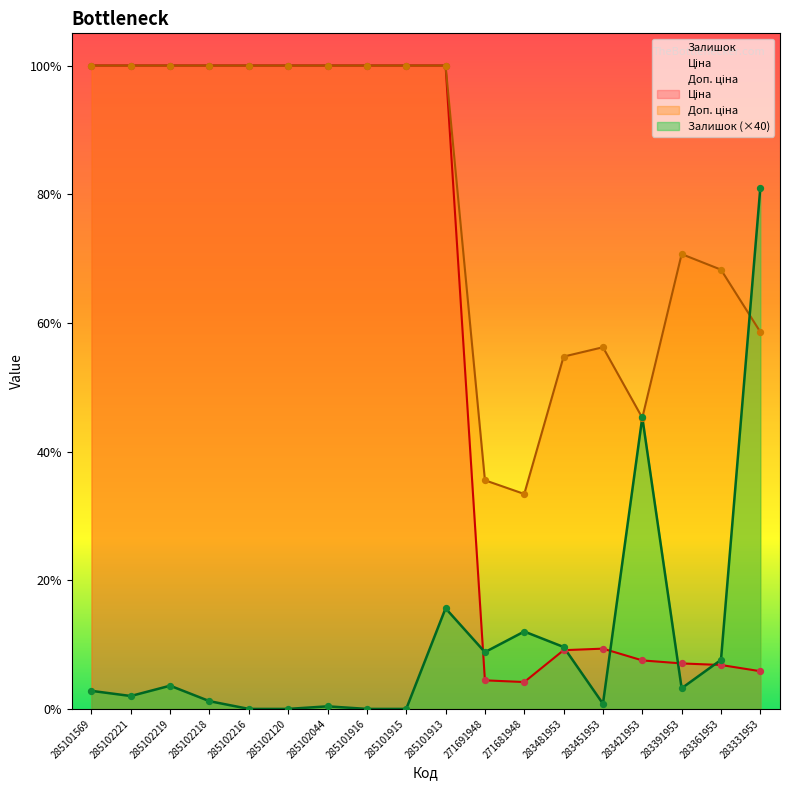

At which category is the sum across all series the highest?

285101913